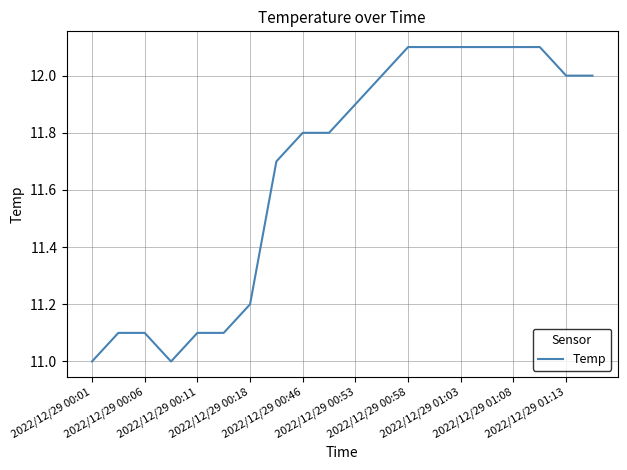

How many lines are shown in the chart?

1